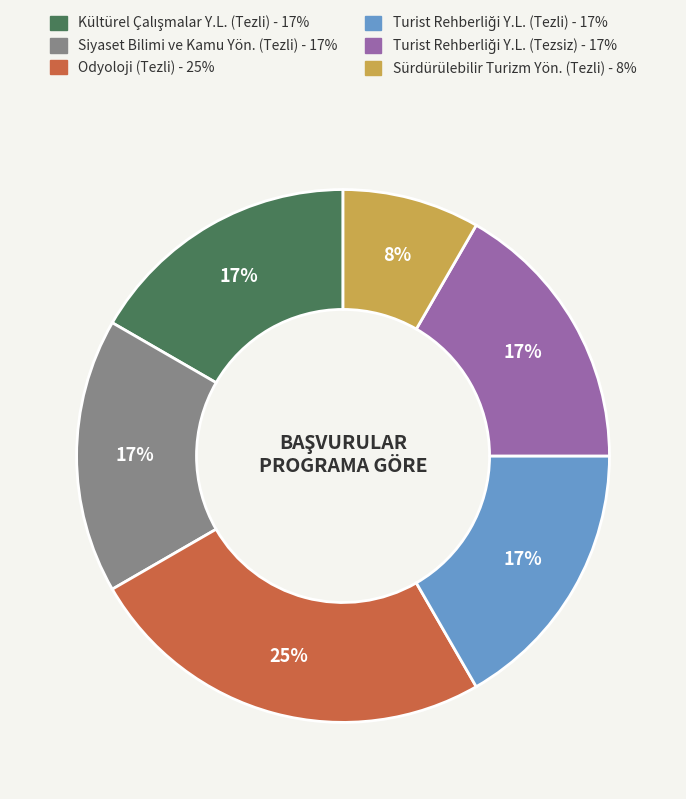

Is there any slice that represents more than half of the pie?

No